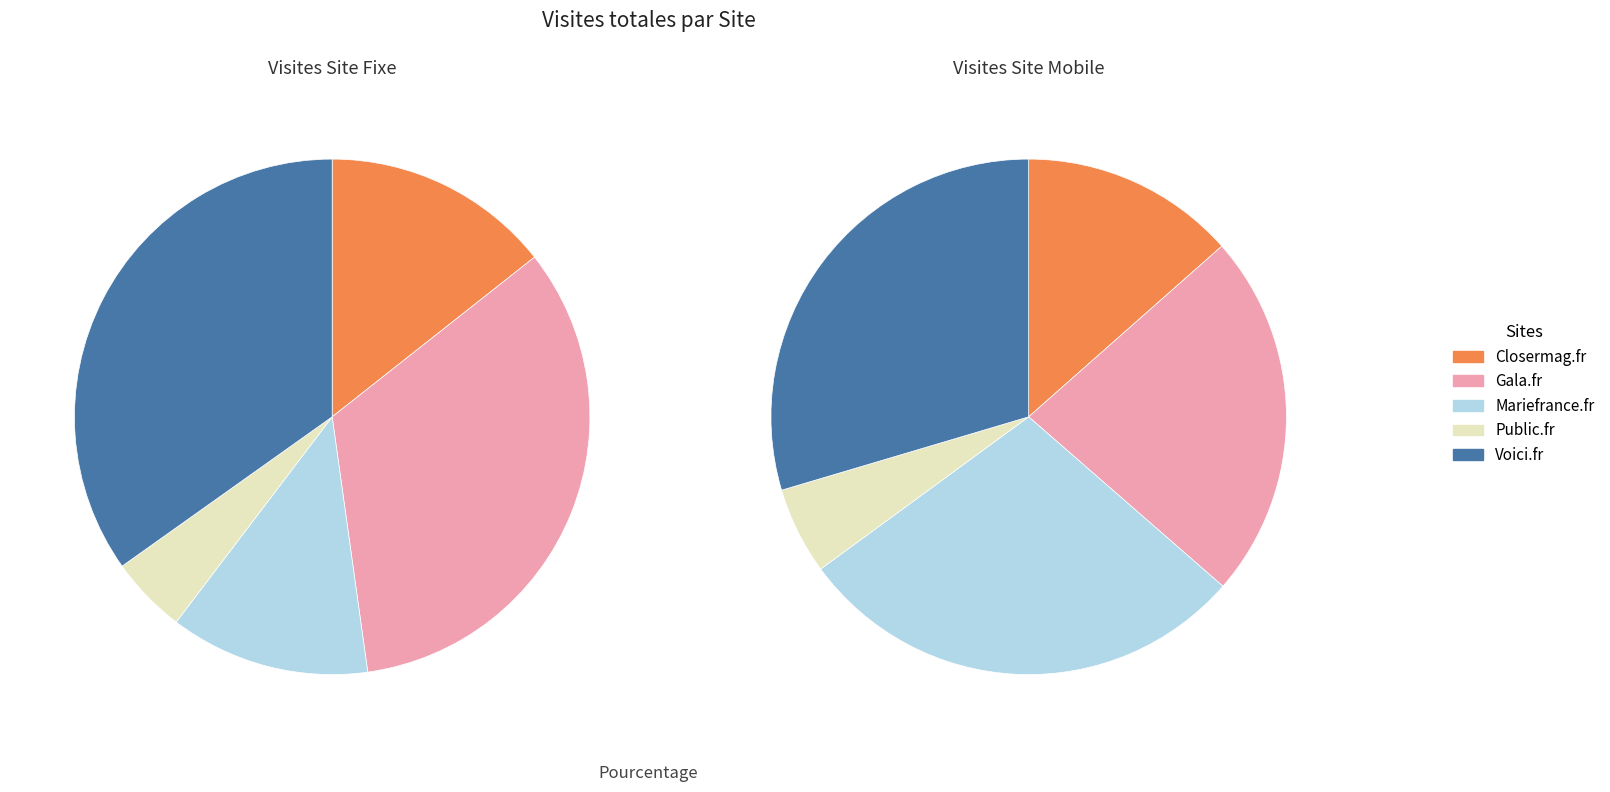

Rank the categories by value from lowest to highest.

Public.fr, Closermag.fr, Gala.fr, Mariefrance.fr, Voici.fr